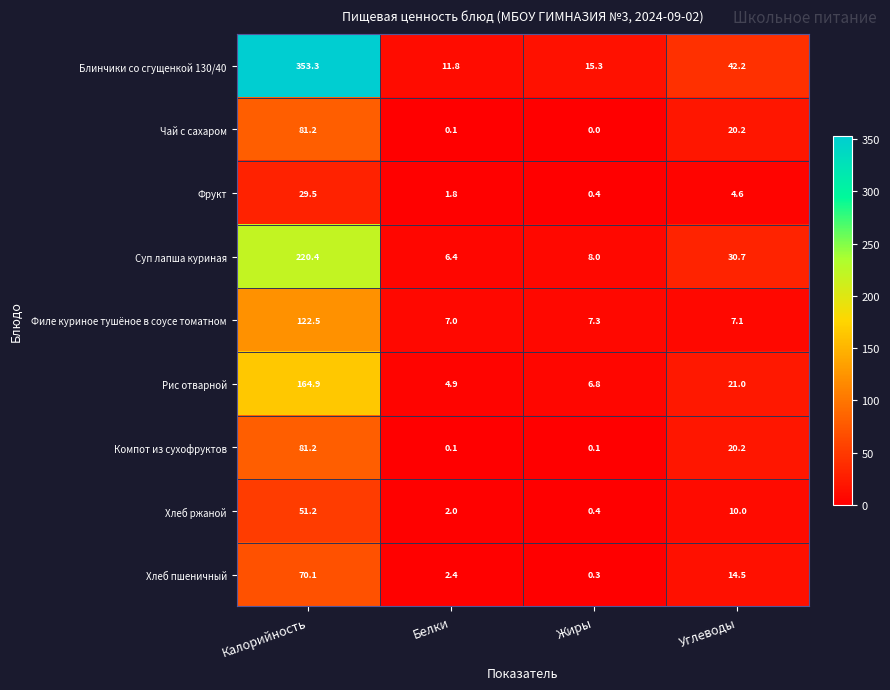

What is the sum of all Фрукт values?

36.3